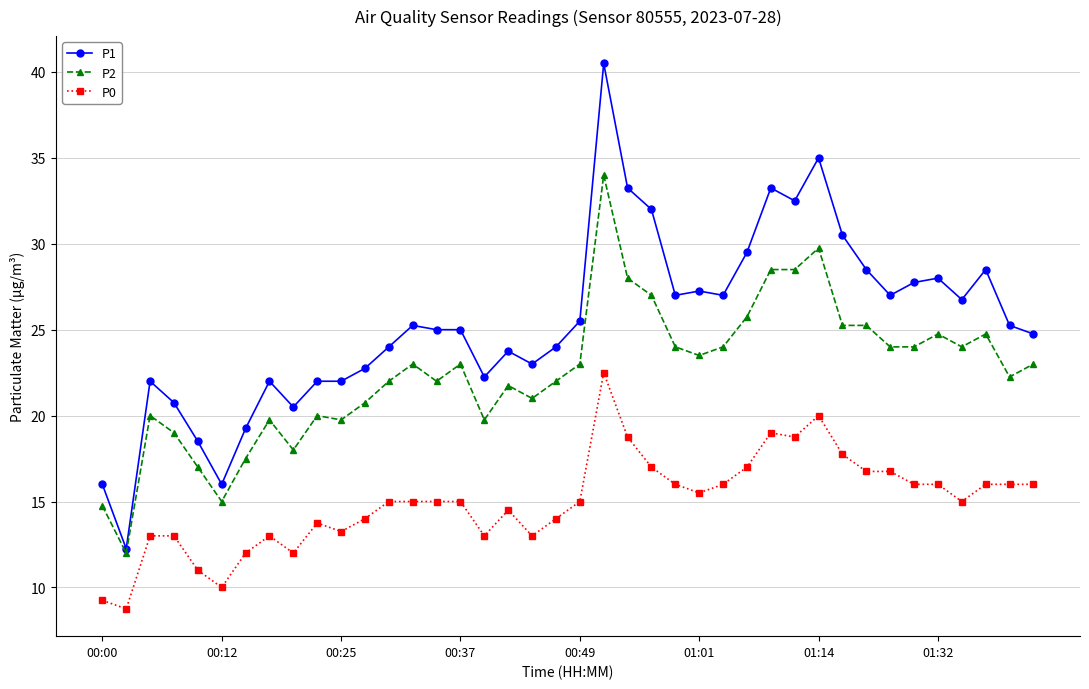

Which series has the largest range (max minus min)?

P1